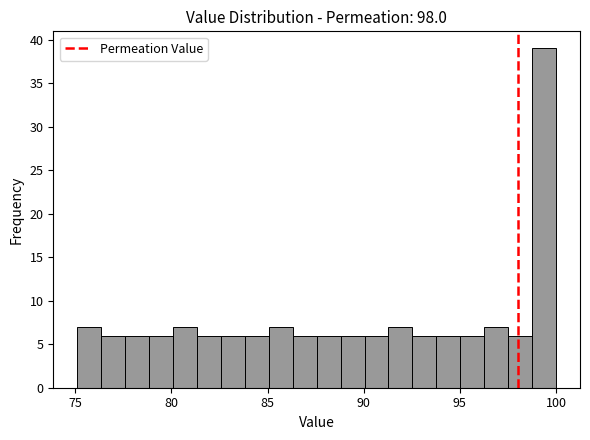

Around what value on the x-axis is the tallest bar? Give the approximate position of its centre, as read against the axis.

99.5